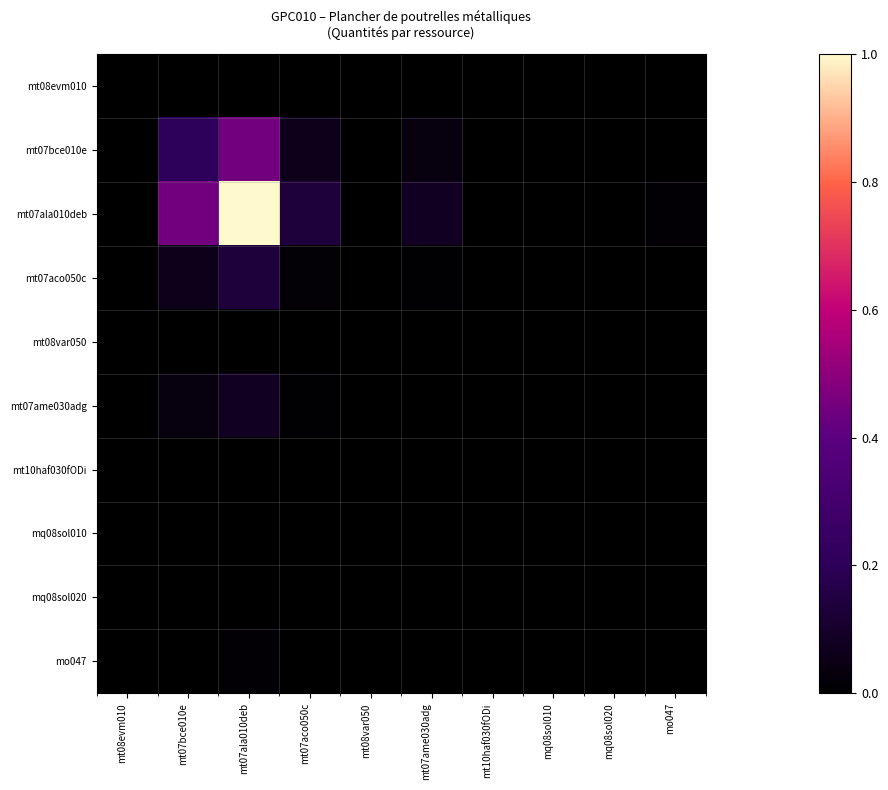

What is the greatest value displayed?

1.0